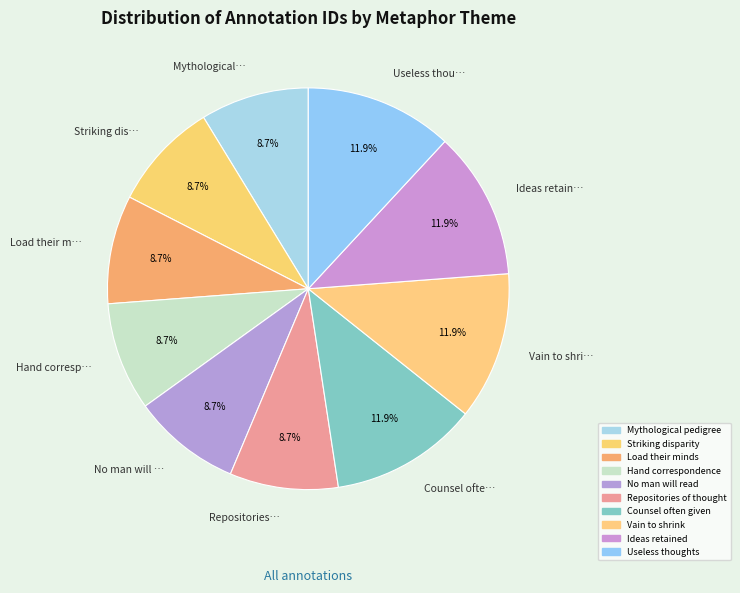

Between No man will read and Repositories of thought, which is larger?

Repositories of thought